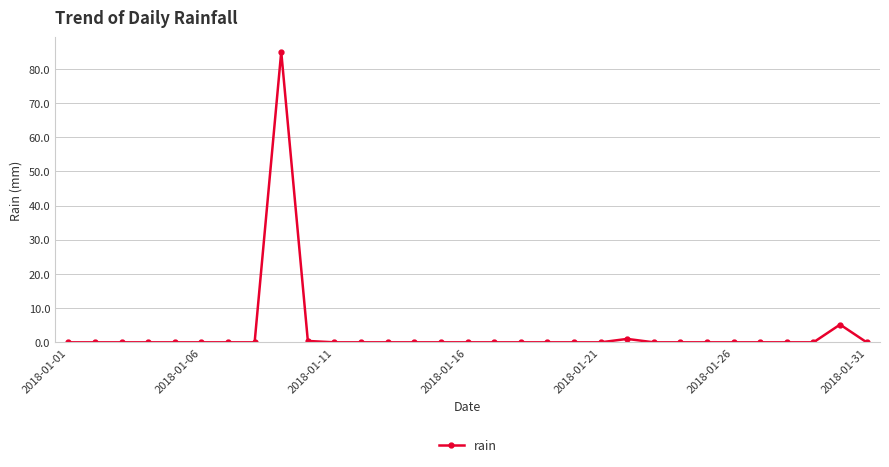

What is the difference between the maximum and second lowest values?

85.0